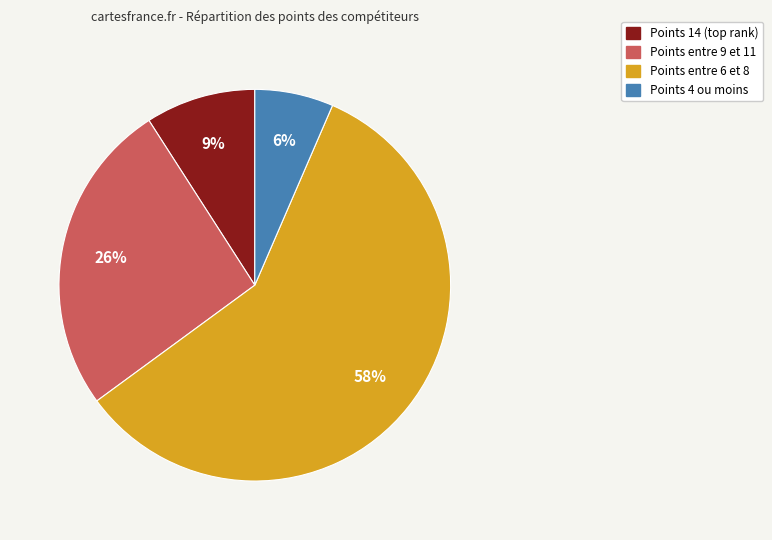

How many slices are in this pie chart?

4